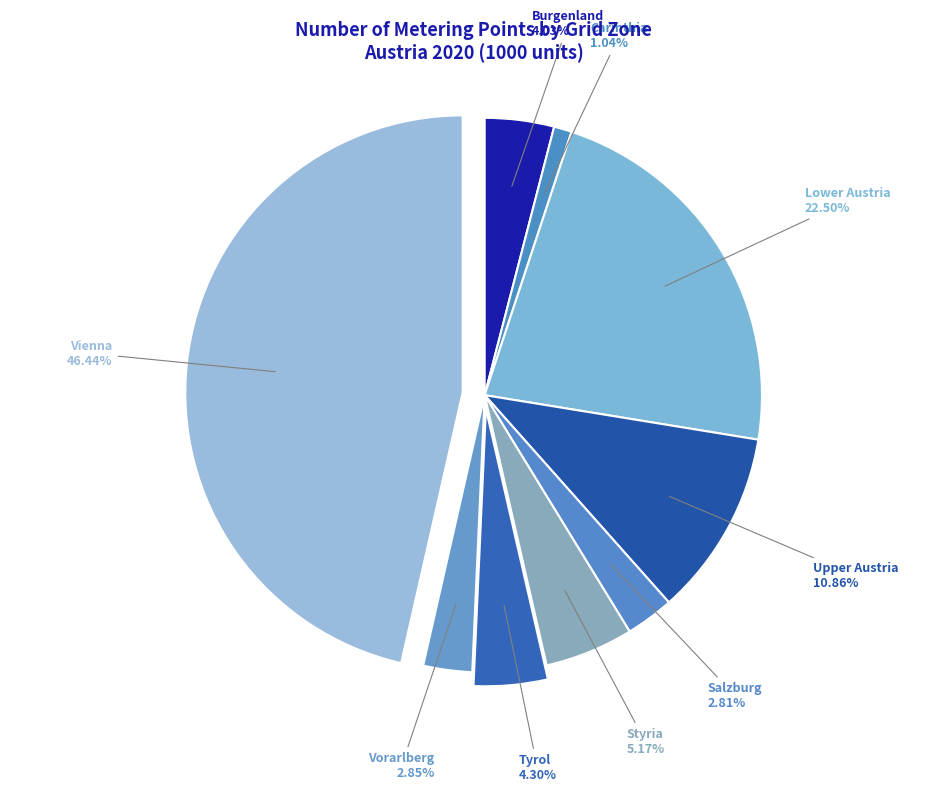

Is there any slice that represents more than half of the pie?

No